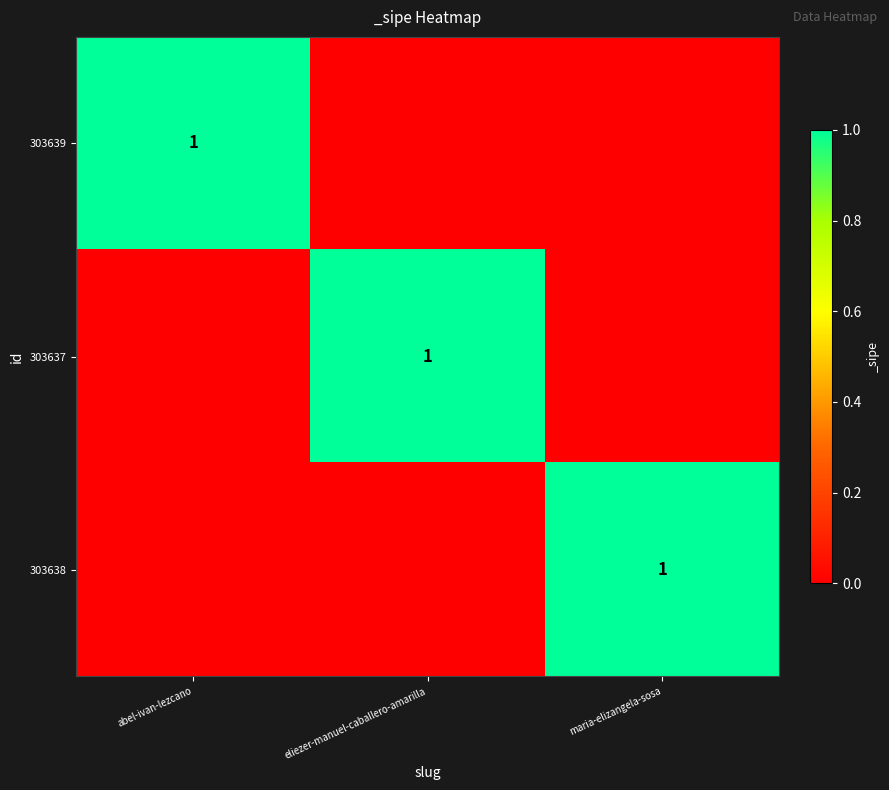

Is it true that 303637 equals 2 at eliezer-manuel-caballero-amarilla?

False